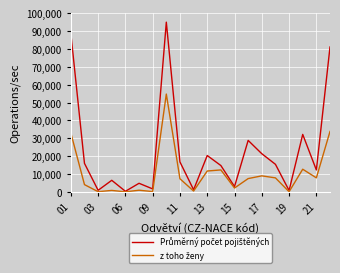

How many categories are shown in the chart?

20